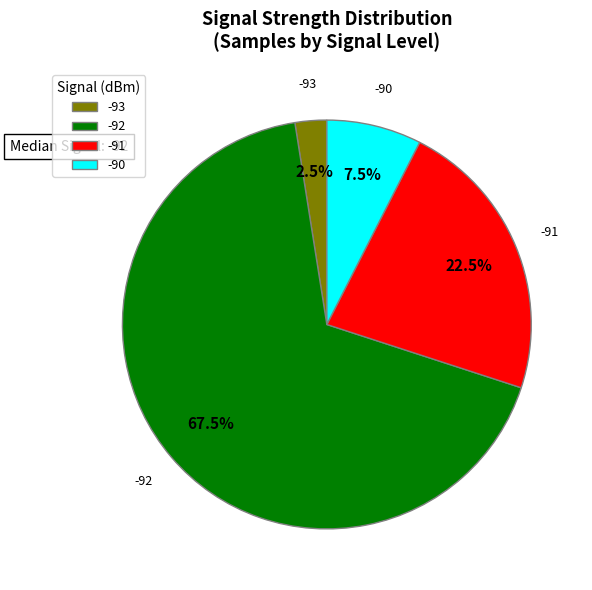

Is there a majority slice in this chart?

Yes